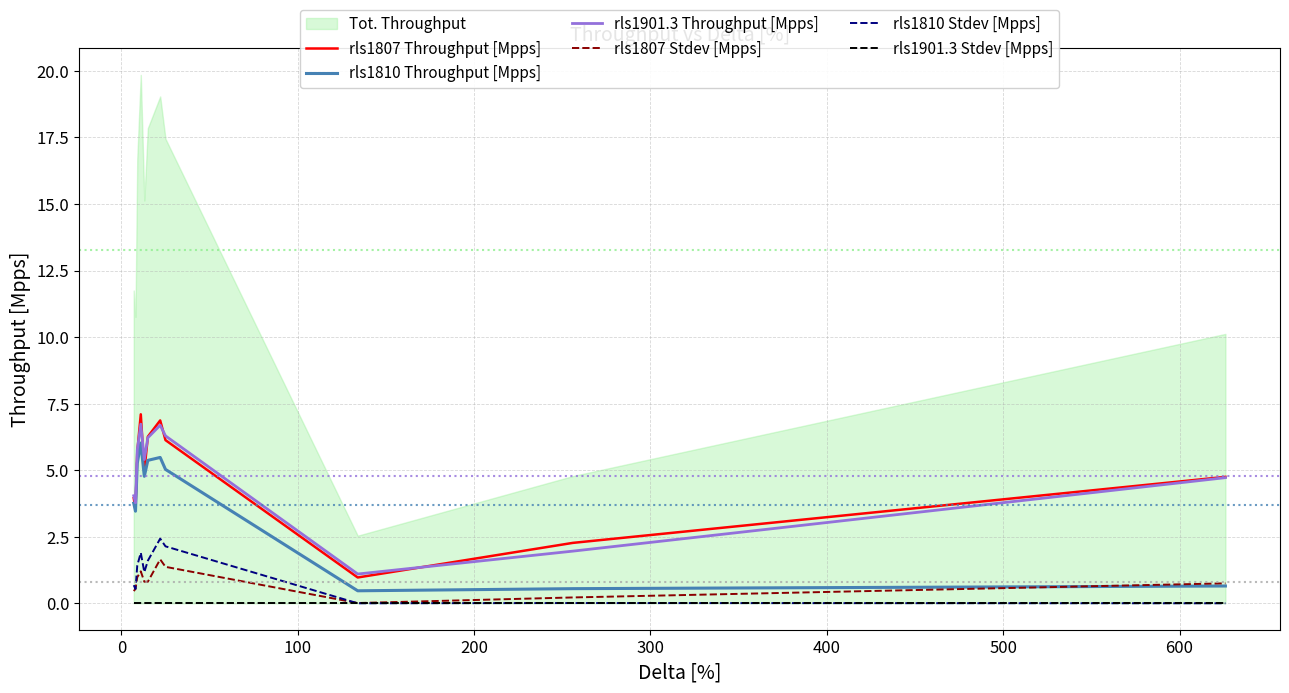

True or false: rls1807 Throughput [Mpps] and rls1807 Stdev [Mpps] cross at least once.

False